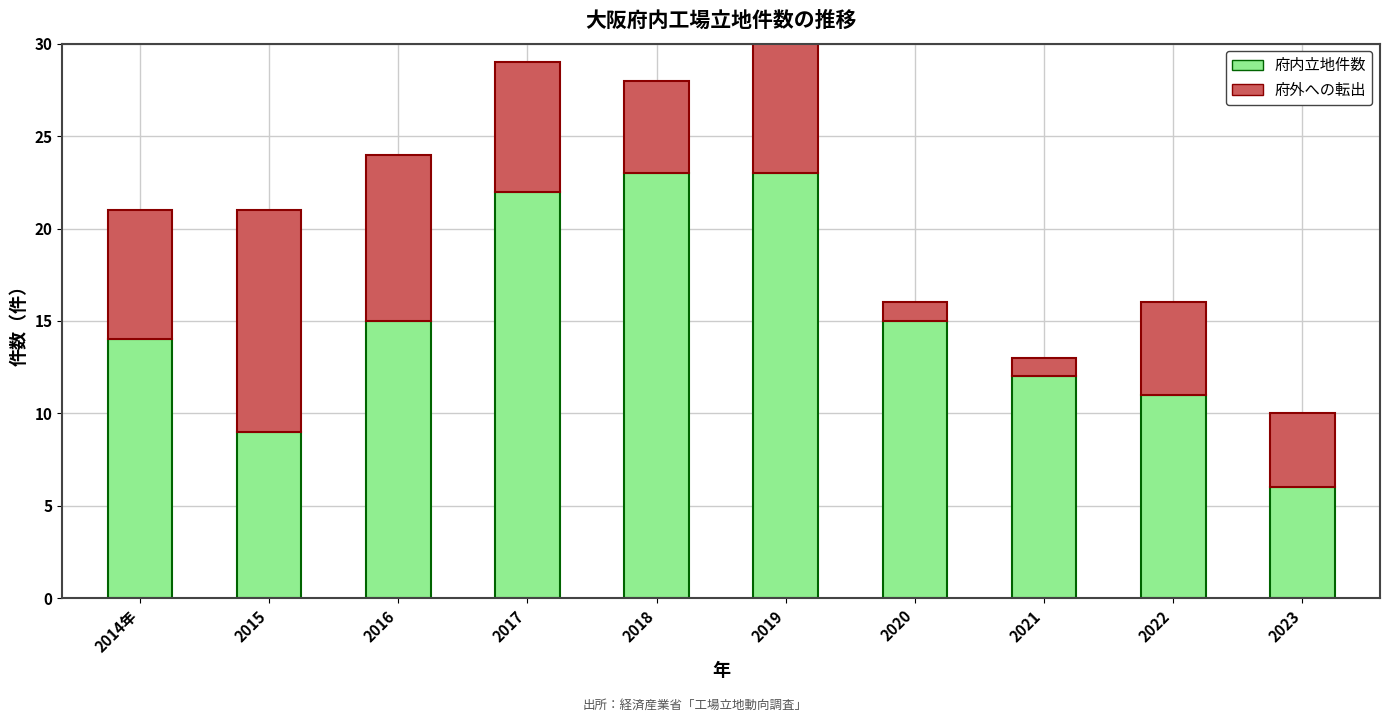

Rank the series by their maximum value, from highest to lowest.

府内立地件数, 府外への転出